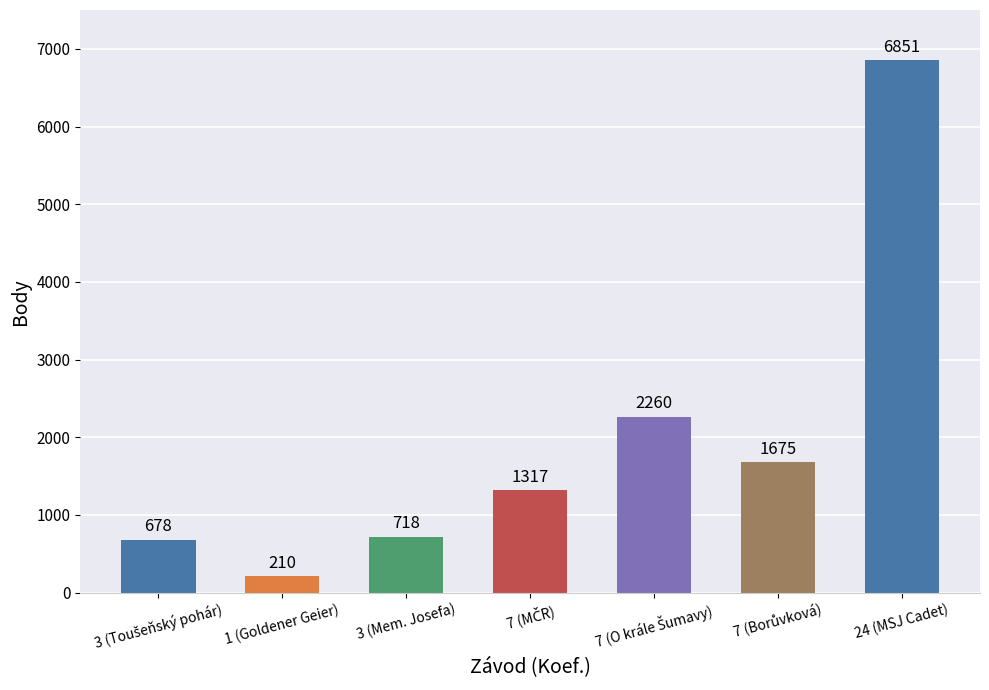

Count the number of data series in this chart.

1